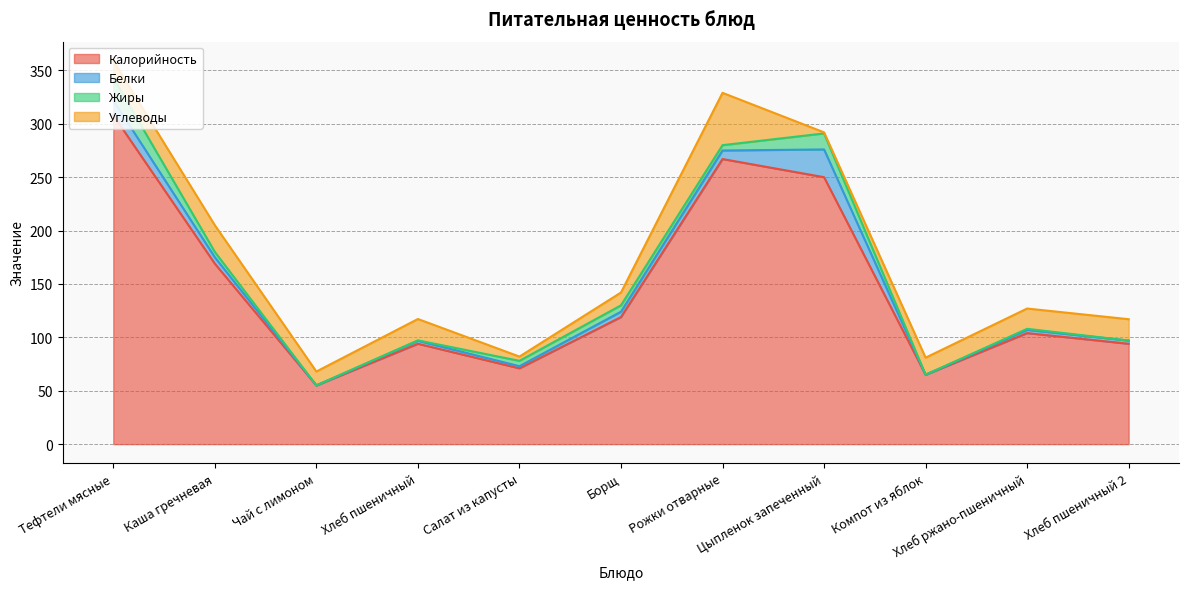

Does the chart have visible grid lines?

Yes